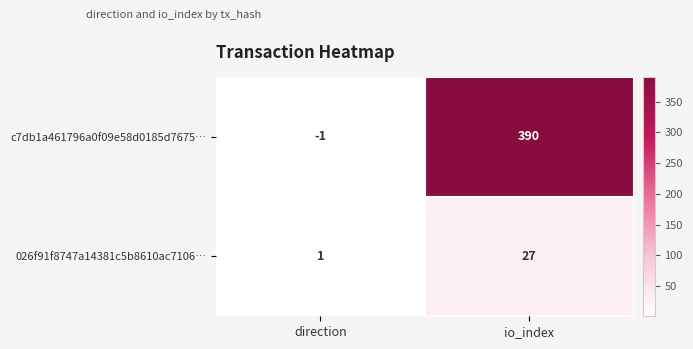

Count the number of categories in the chart.

2